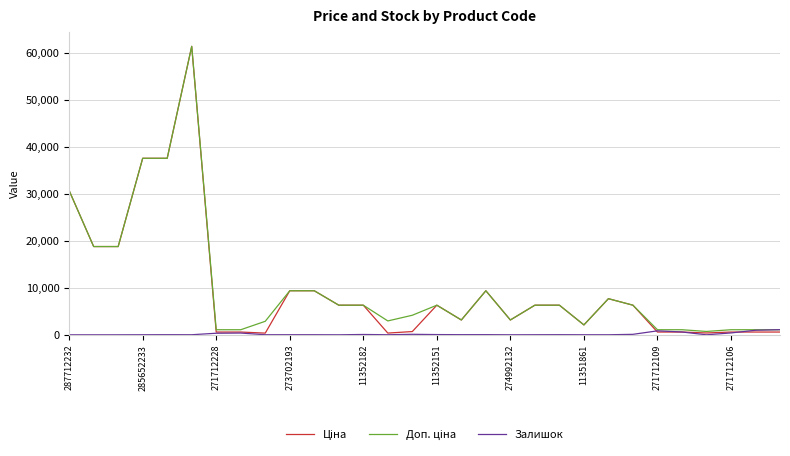

What is the maximum value shown in the chart?

61434.3